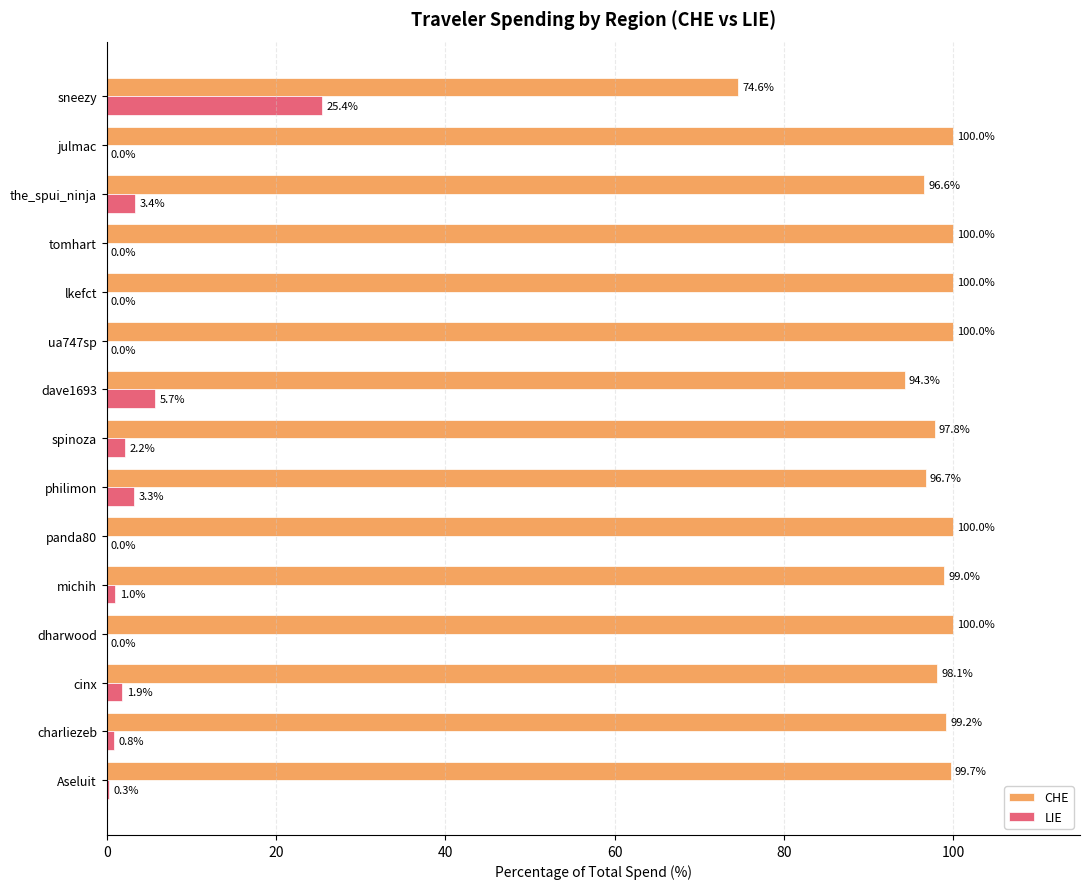

What is the approximate value of LIE at michih?

1.0